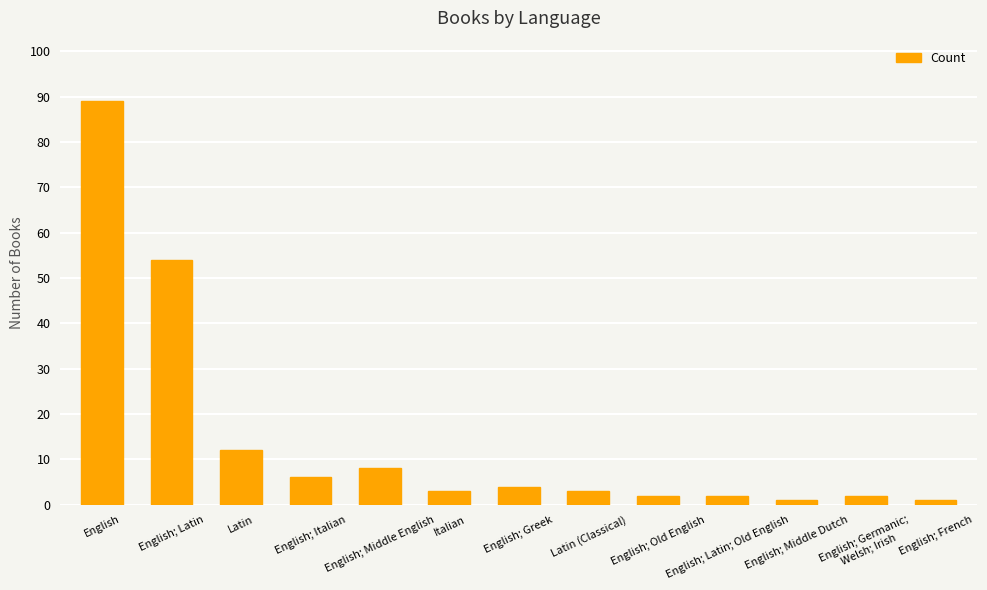

Count the number of data series in this chart.

1